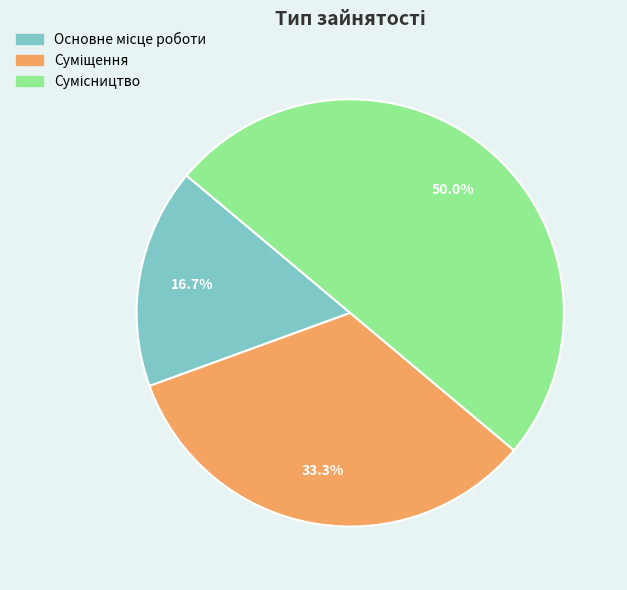

How many segments does this pie chart have?

3